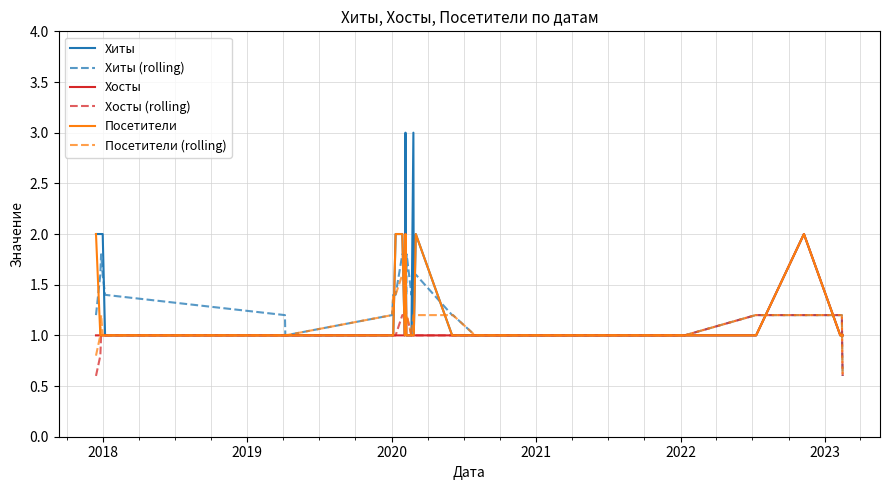

Which series has the widest spread of values?

Хиты